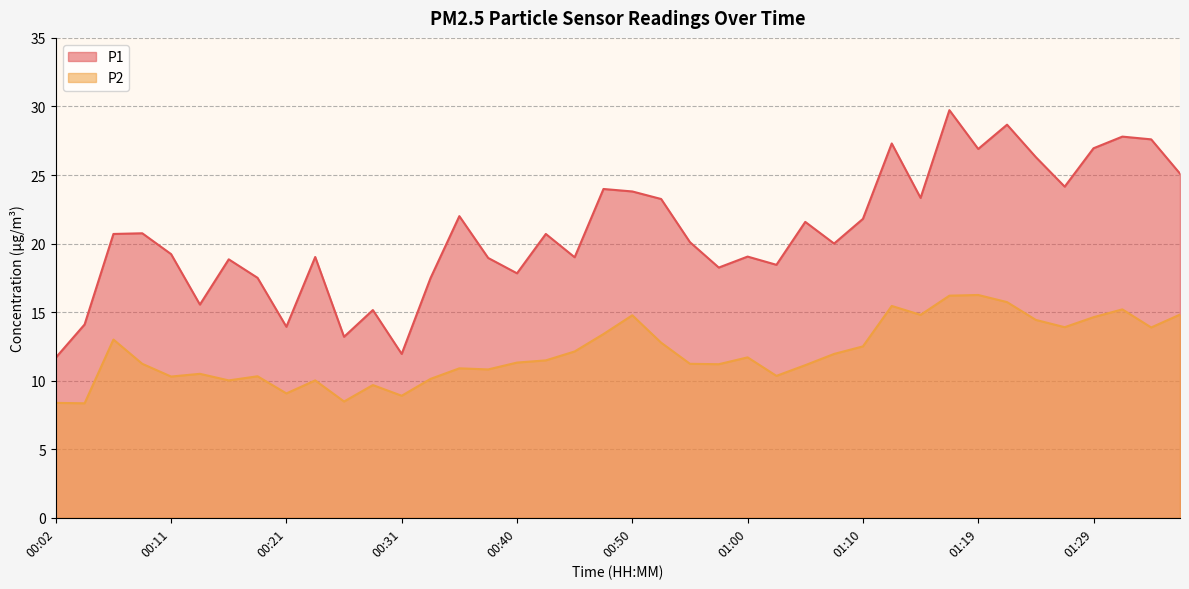

At which category is the sum across all series the highest?

01:17